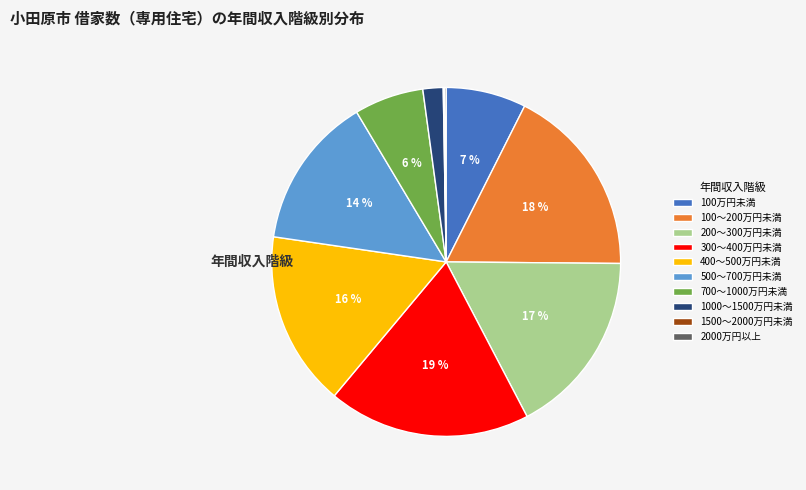

Between 100～200万円未満 and 1000～1500万円未満, which is larger?

100～200万円未満